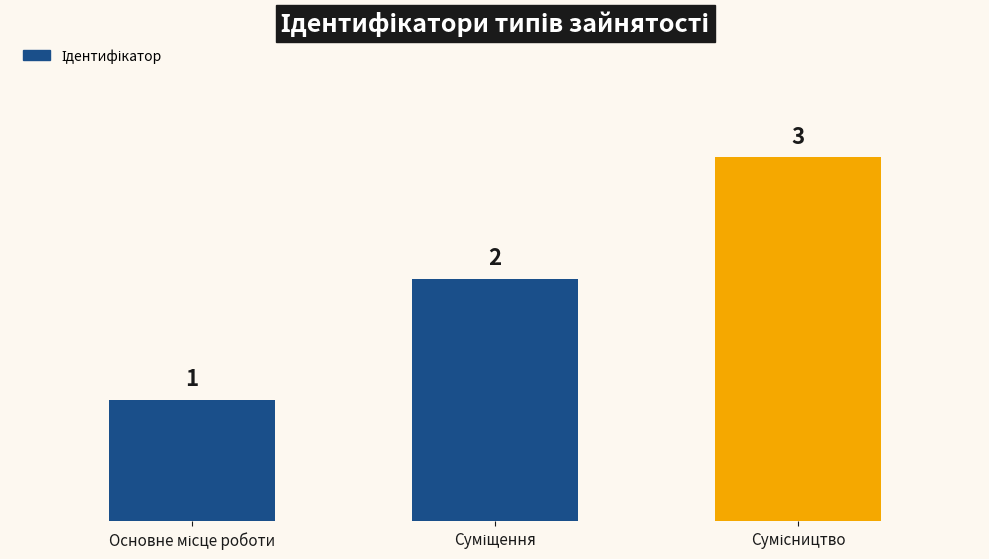

What is the value of the 1st bar from the left?

1